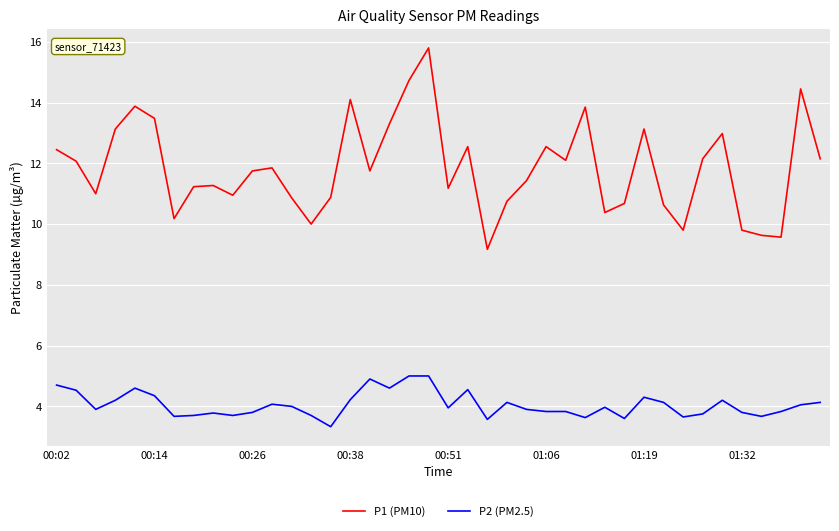

Which series has the widest spread of values?

P1 (PM10)